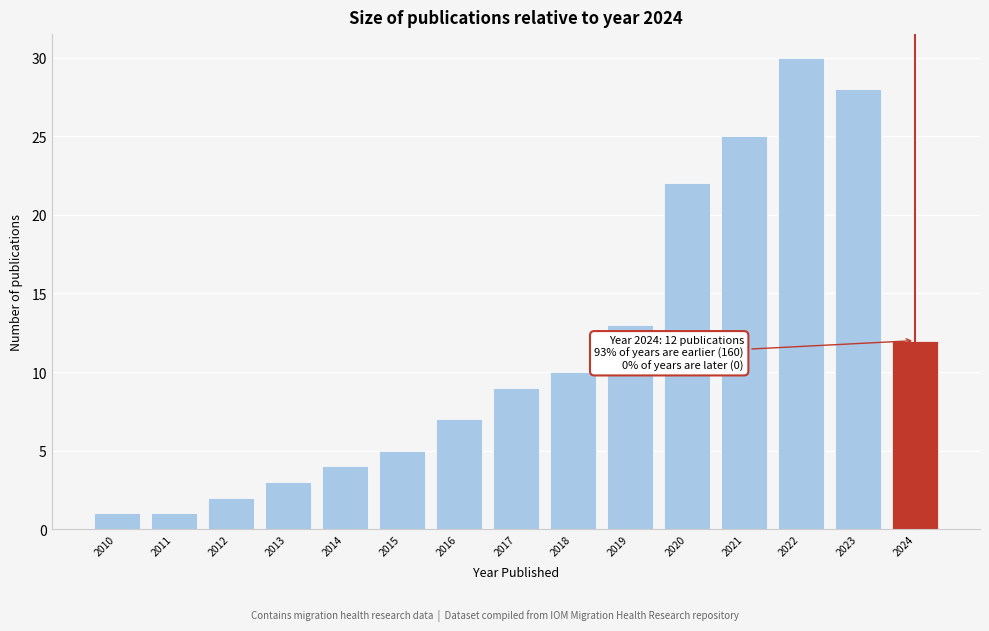

Which range on the x-axis has the tallest bar?

2021.5 to 2022.5